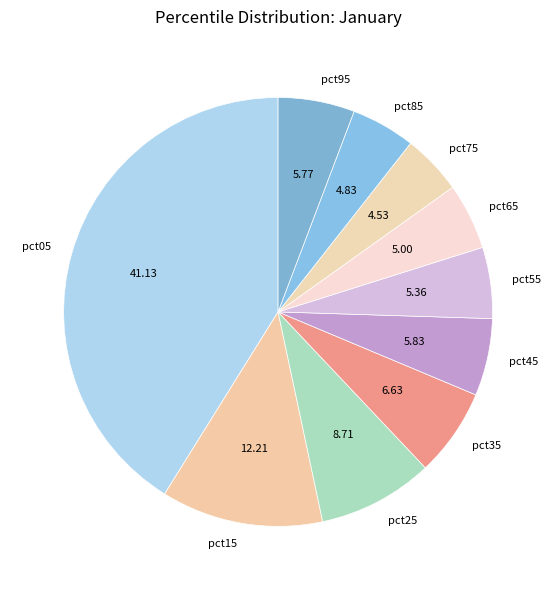

Which category has the biggest portion of the pie?

pct05